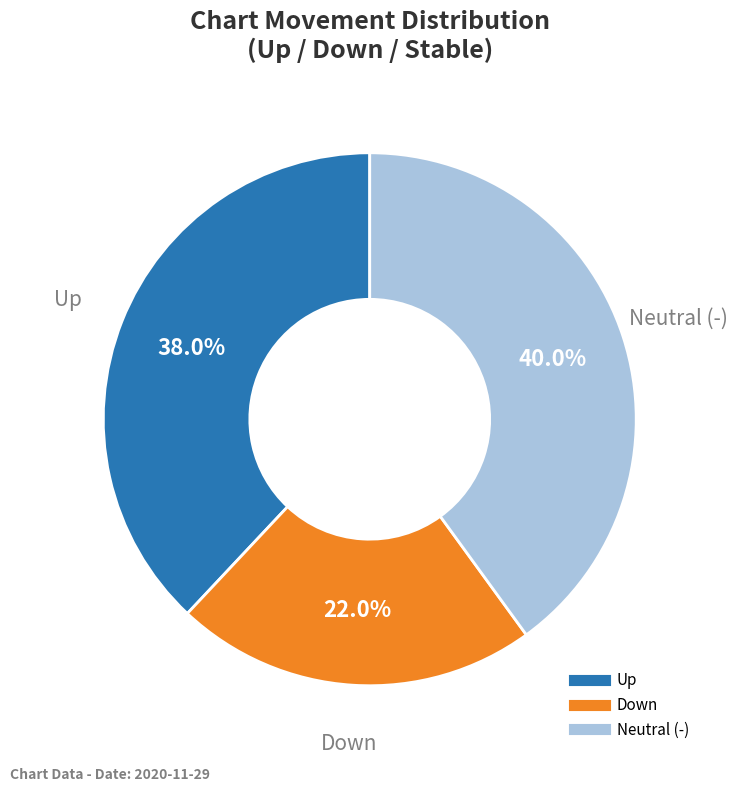

Does any single category account for the majority?

No